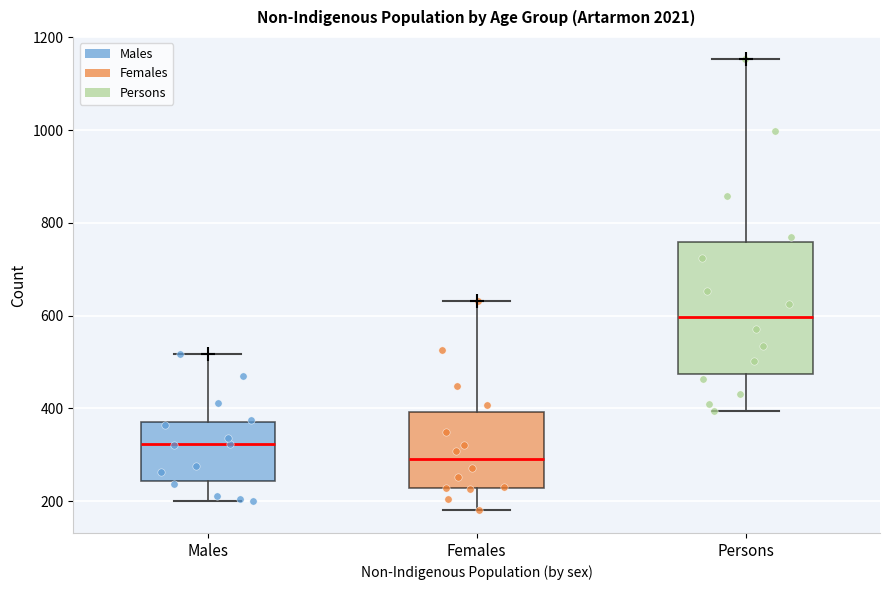

Where does the lower whisker of the box for Males end on the y-axis? The values are not printed on the chart, so give them approximately, as read against the axis.

200